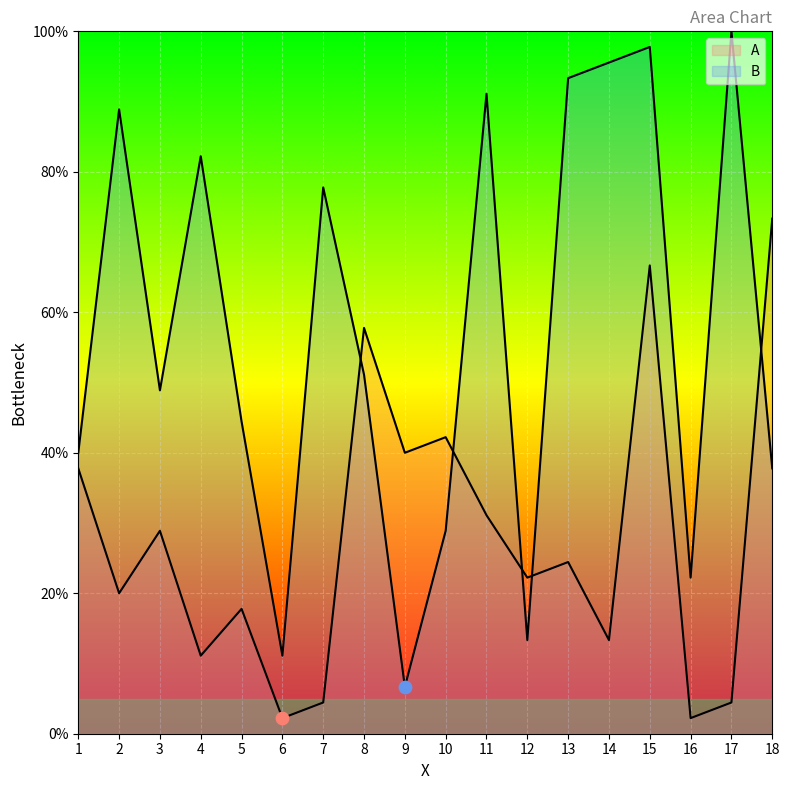

Which series contains the highest Y value?

B